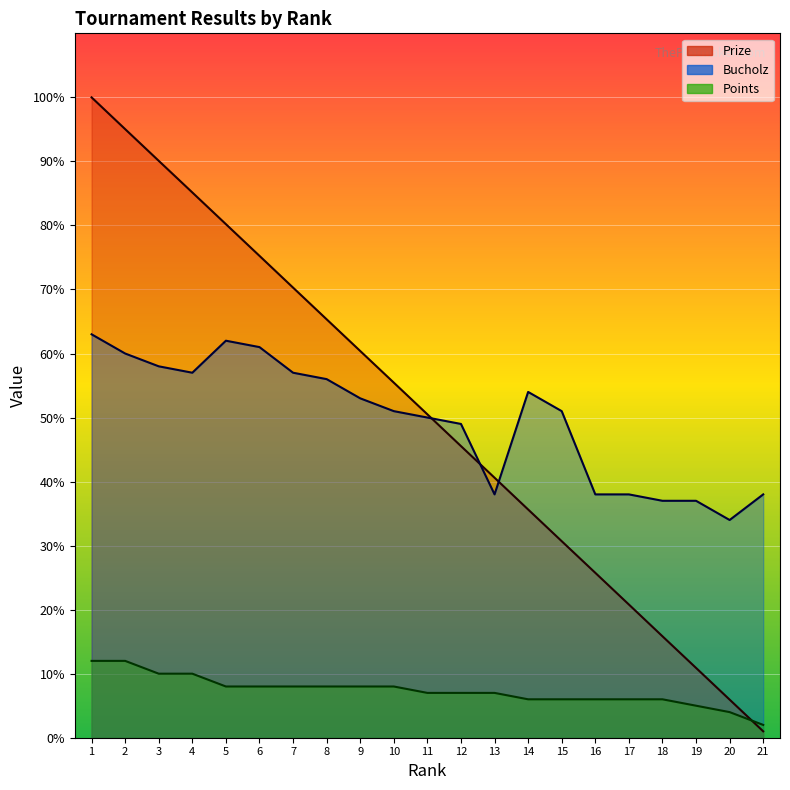

How many categories are shown in the chart?

21